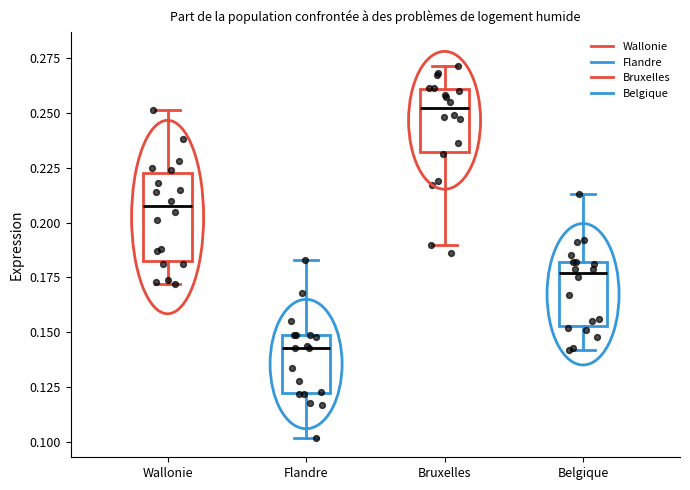

Reading left to right, transcribe this box plot: for each box, give where its median line is, the range the box spans, and where its two whiskers end, as read against the y-axis. The values are not printed on the chart, so give them approximately, as read against the axis.

Wallonie: median 0.210, box 0.185 to 0.225, whiskers 0.170 to 0.250
Flandre: median 0.145, box 0.120 to 0.150, whiskers 0.100 to 0.185
Bruxelles: median 0.250, box 0.230 to 0.260, whiskers 0.190 to 0.270
Belgique: median 0.175, box 0.155 to 0.180, whiskers 0.140 to 0.215